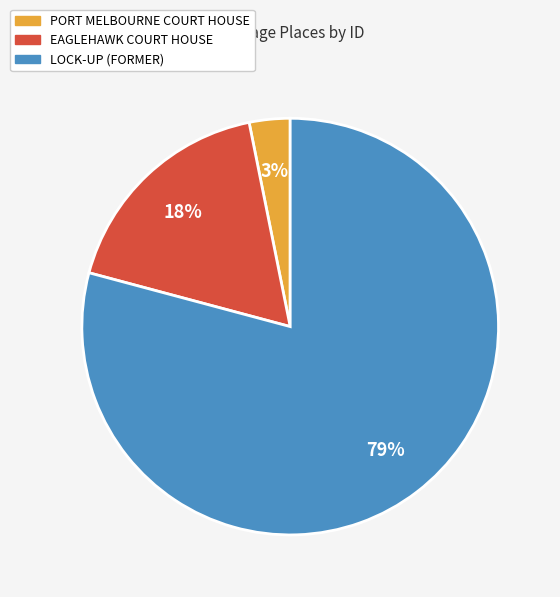

What is the smallest slice in the pie chart?

PORT MELBOURNE COURT HOUSE